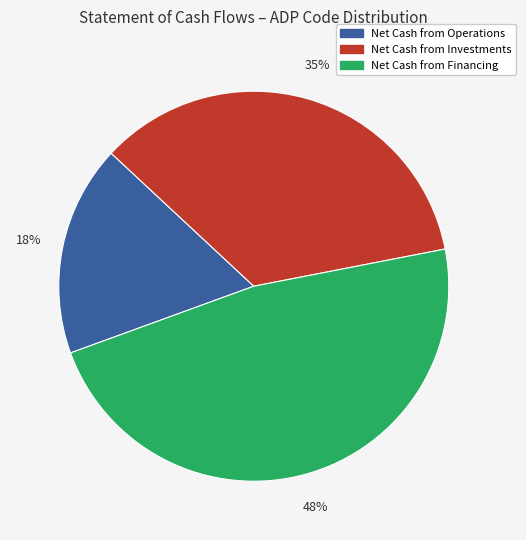

How many segments does this pie chart have?

3